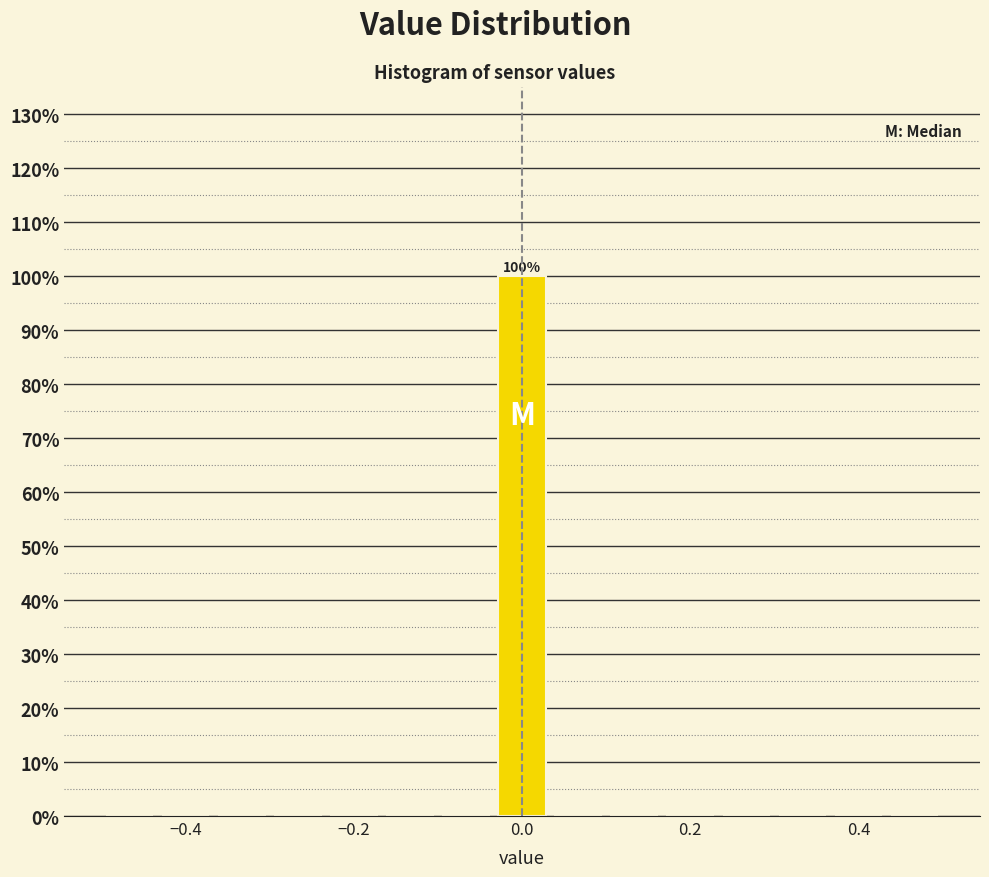

Around what value on the x-axis is the tallest bar? Give the approximate position of its centre, as read against the axis.

0.00